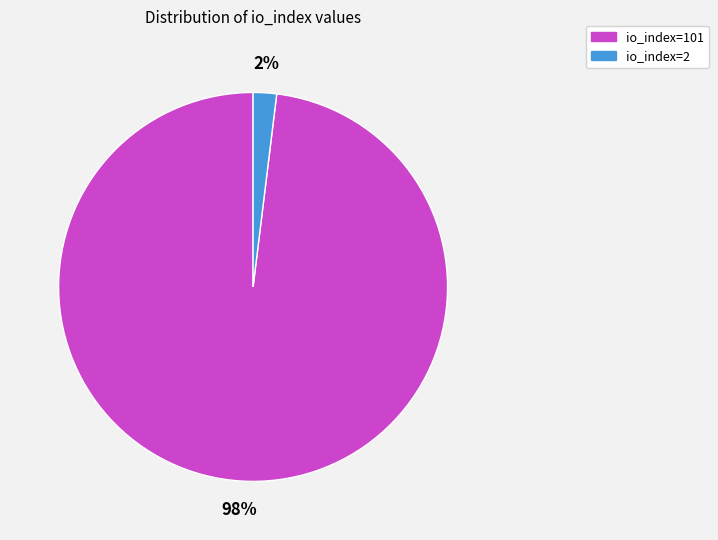

Rank the categories by value from lowest to highest.

io_index=2, io_index=101